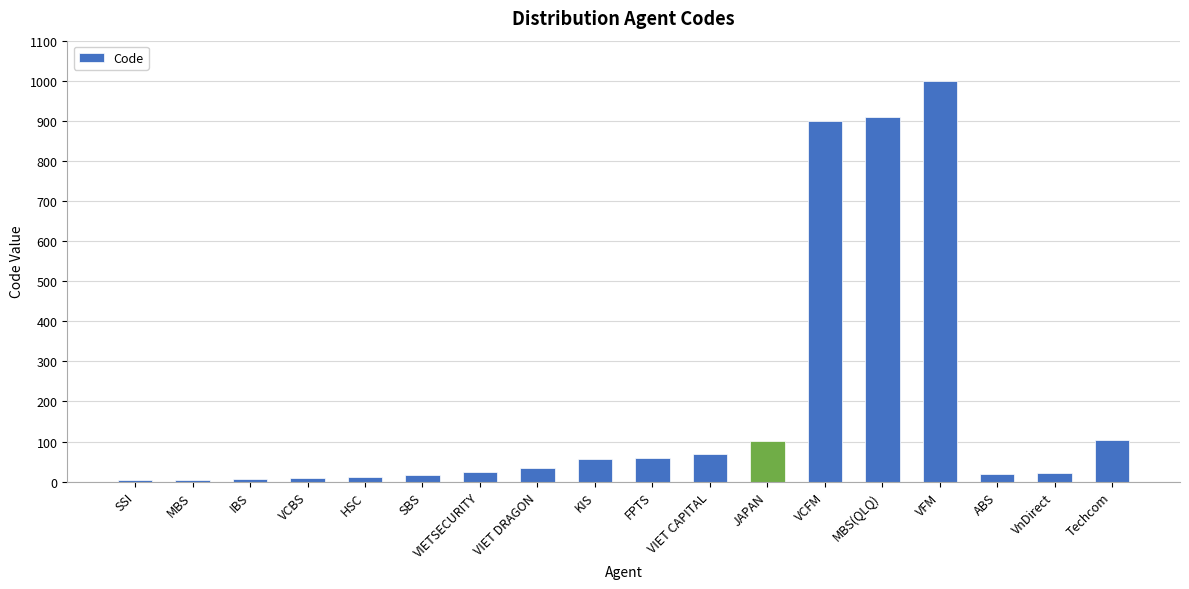

What is the sum of all values?

3344